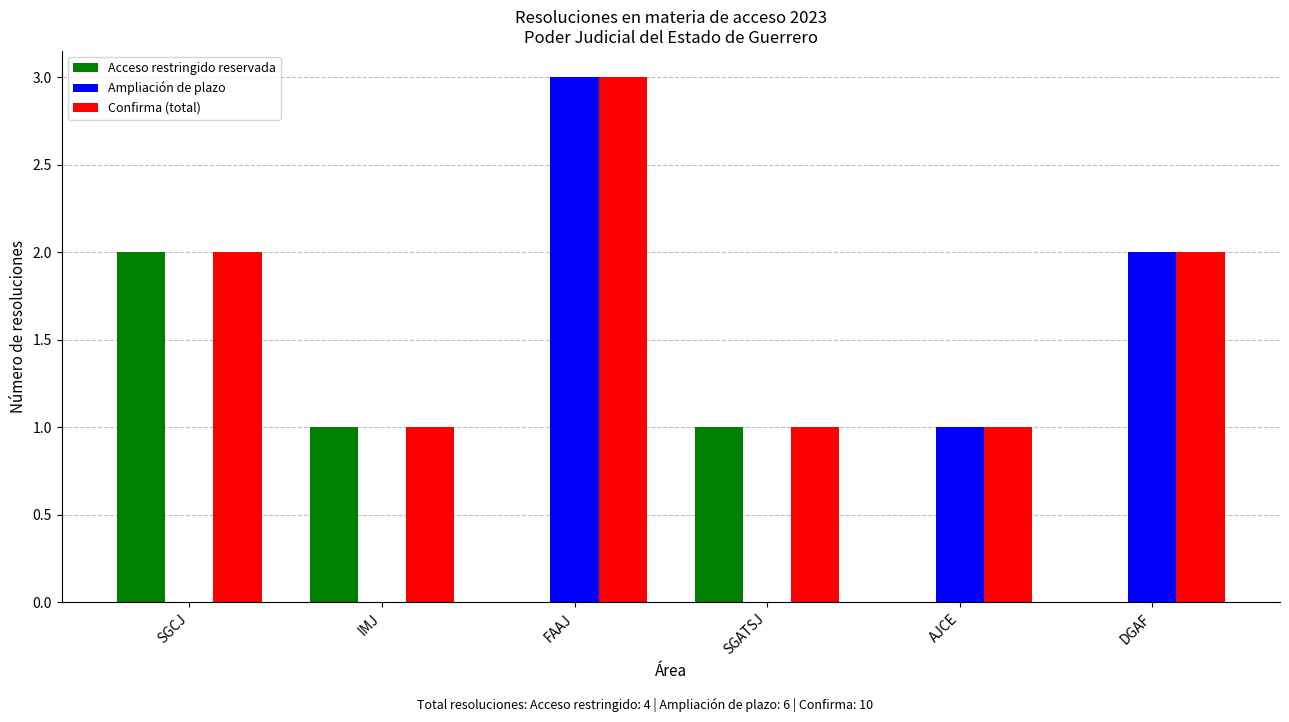

What is the maximum value for Ampliación de plazo?

3